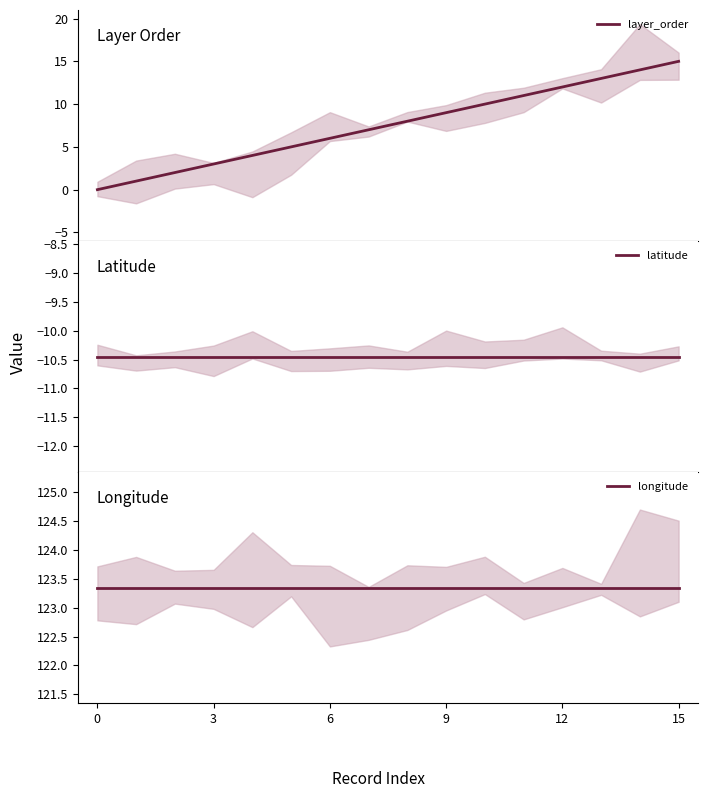

True or false: latitude has more than 0 points higher than both neighbors.

False